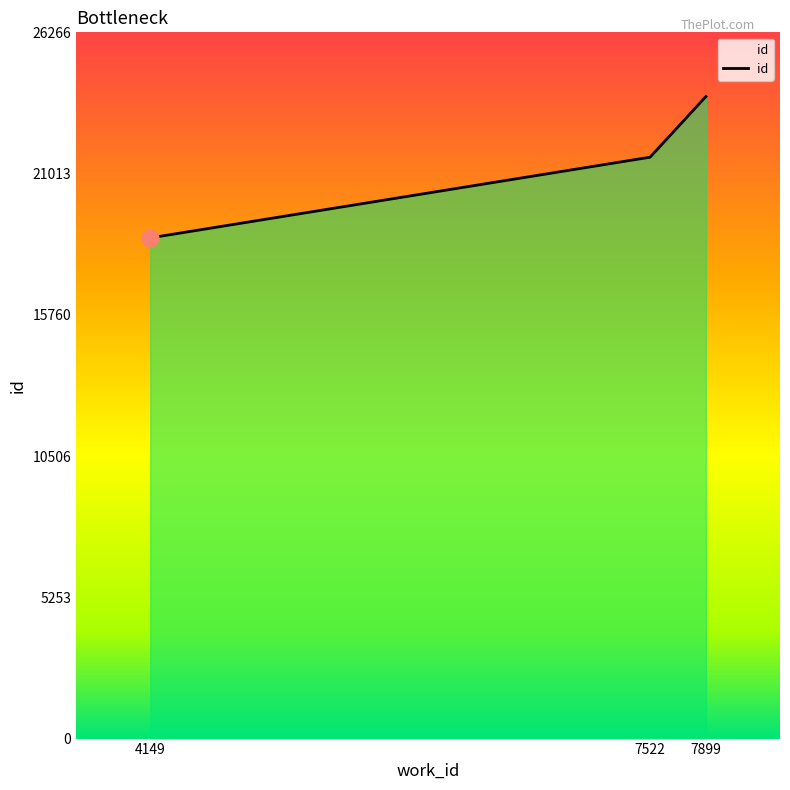

What is the difference between the values at 7899 and 4149?

5257